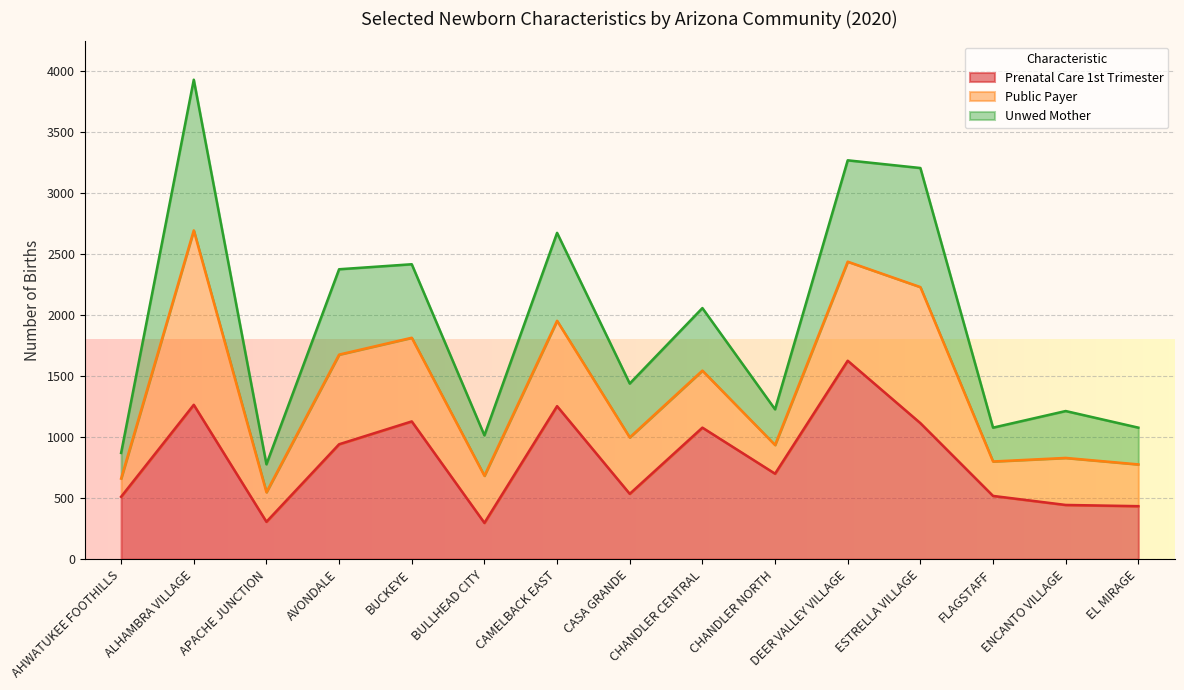

What is the label of the 11th point from the right?

BUCKEYE